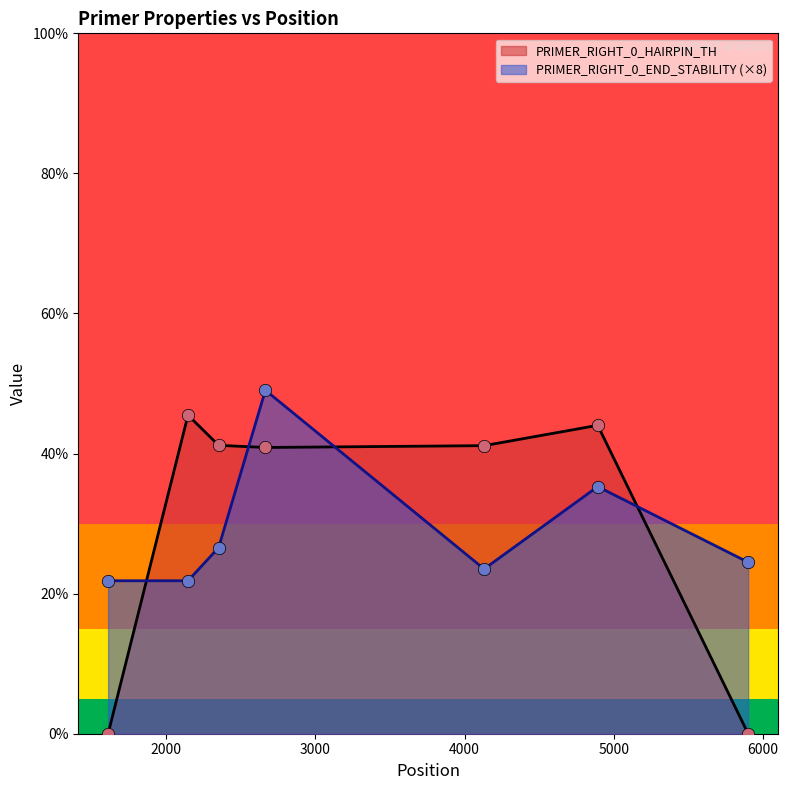

Which series contains the lowest Y value?

PRIMER_RIGHT_0_HAIRPIN_TH